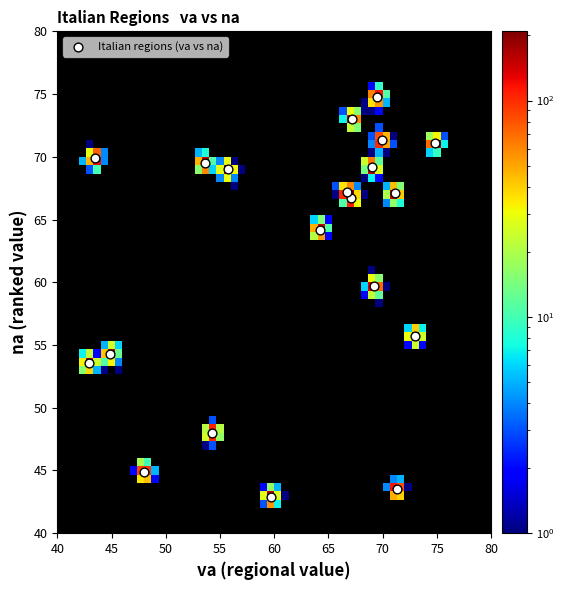

What is the range of X values (max minus min)?

31.9